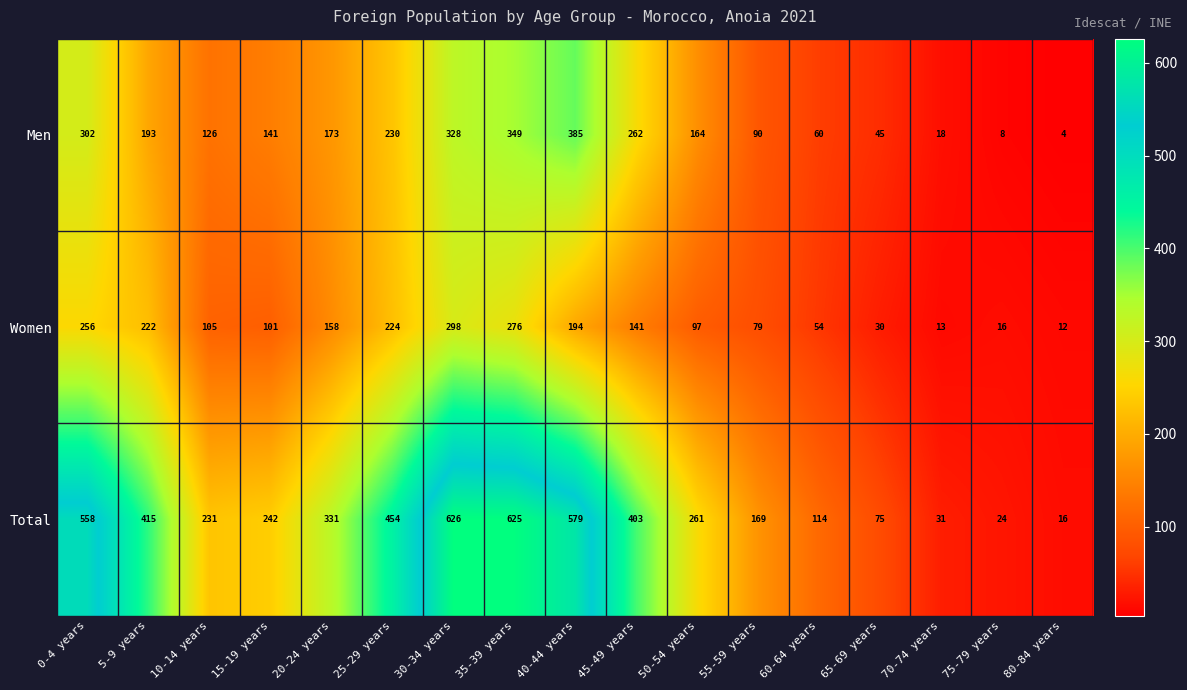

Which label corresponds to the largest value in the chart?

30-34 years